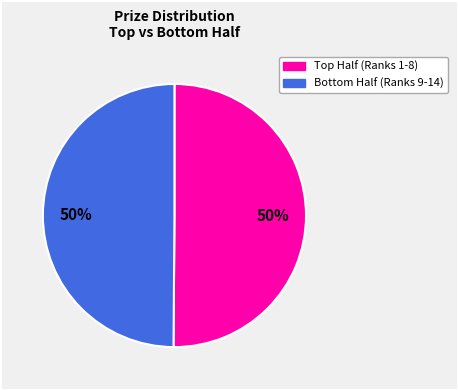

To the nearest percent, what is the average slice percentage?

50%